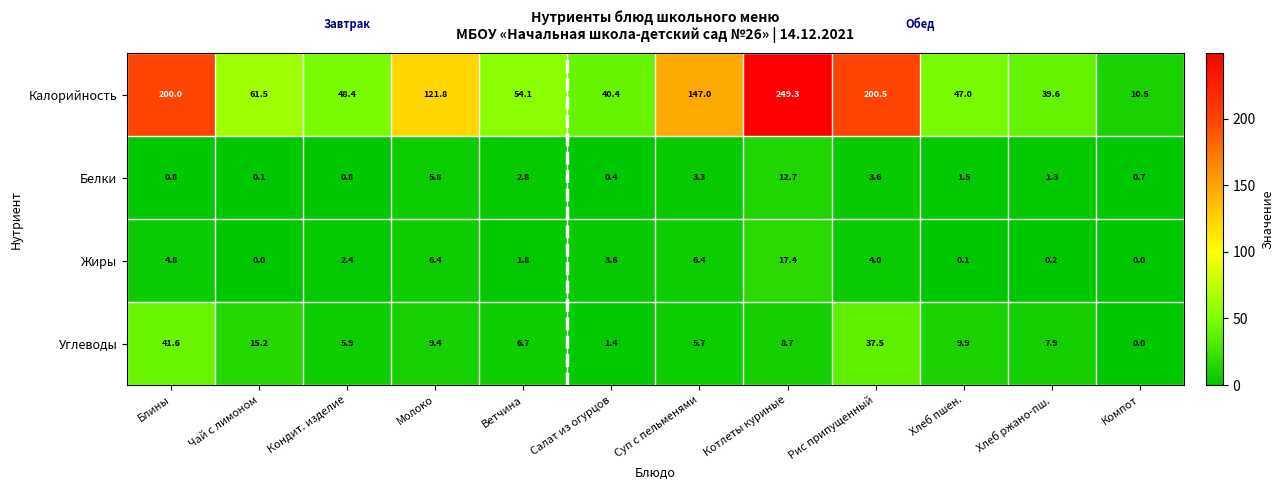

The Углеводы series shows 5.2 at Молоко. True or false?

False